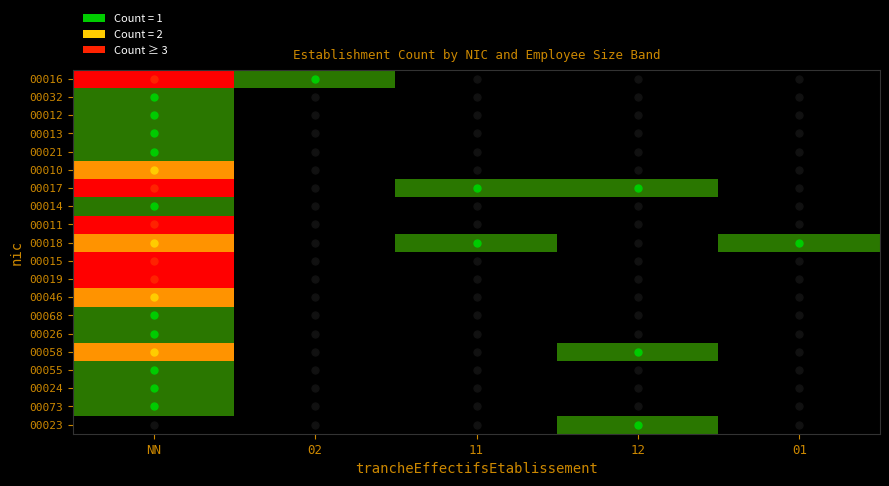

Which has a higher value, 11 or 12?

11